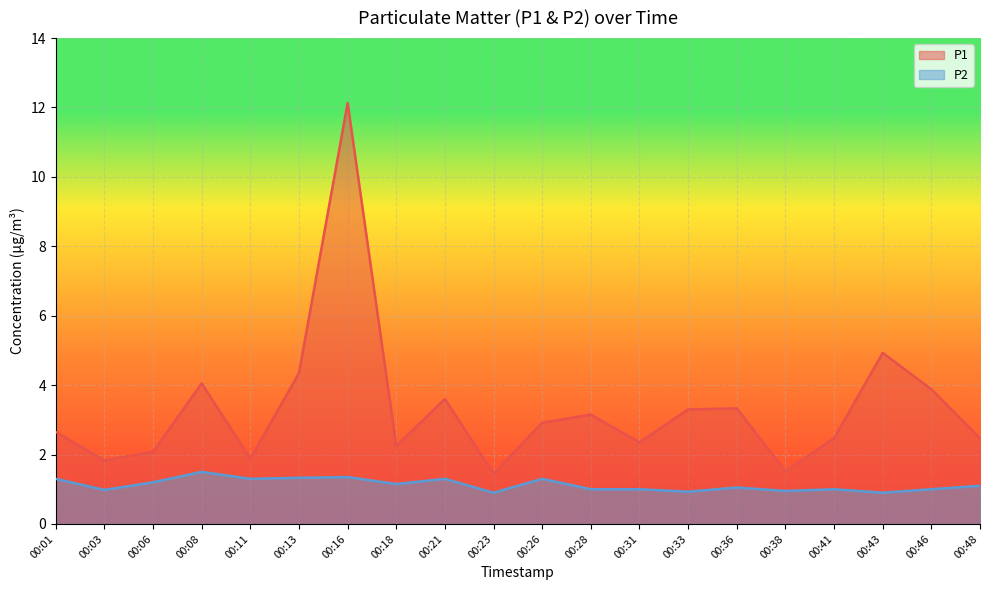

Rank the series by their maximum value, from lowest to highest.

P2, P1